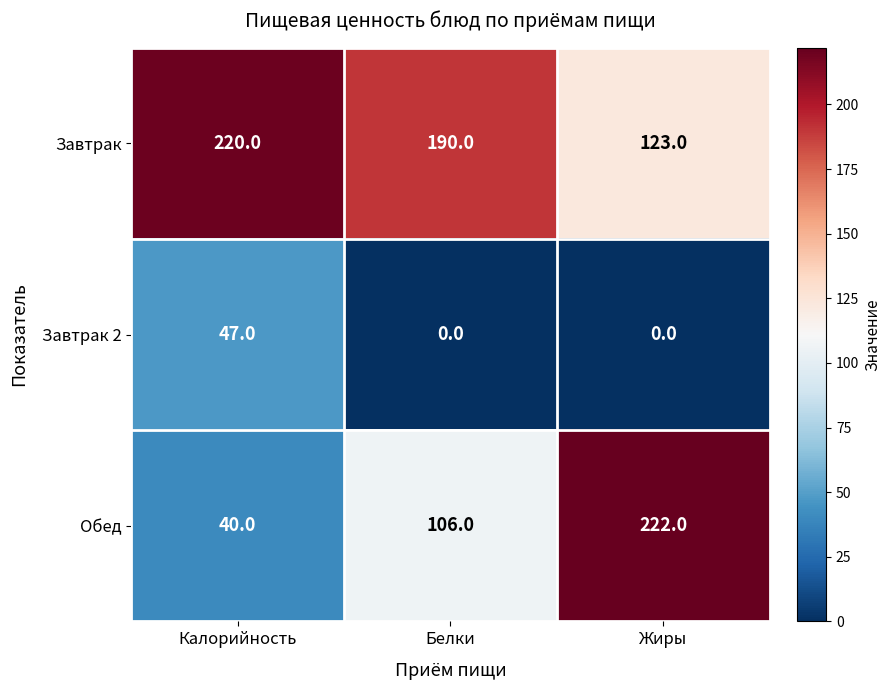

At which category is the sum across all series the highest?

Жиры